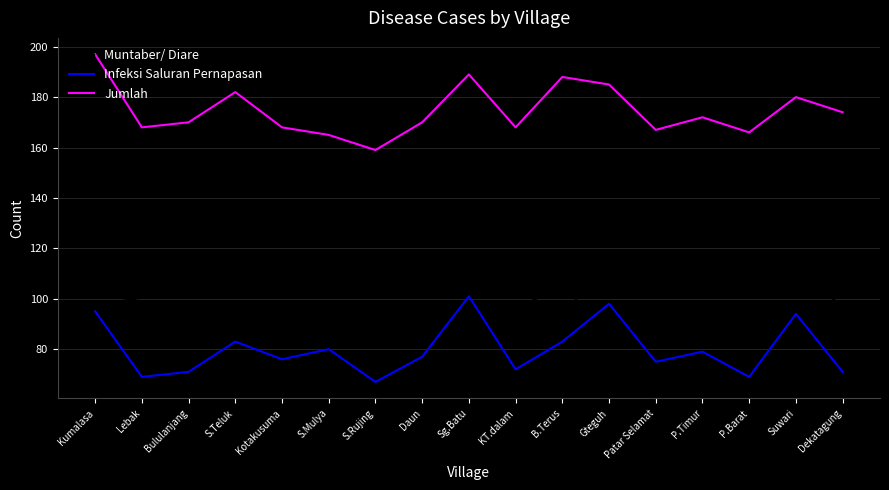

Rank the series by their average value, from highest to lowest.

Jumlah, Muntaber/ Diare, Infeksi Saluran Pernapasan